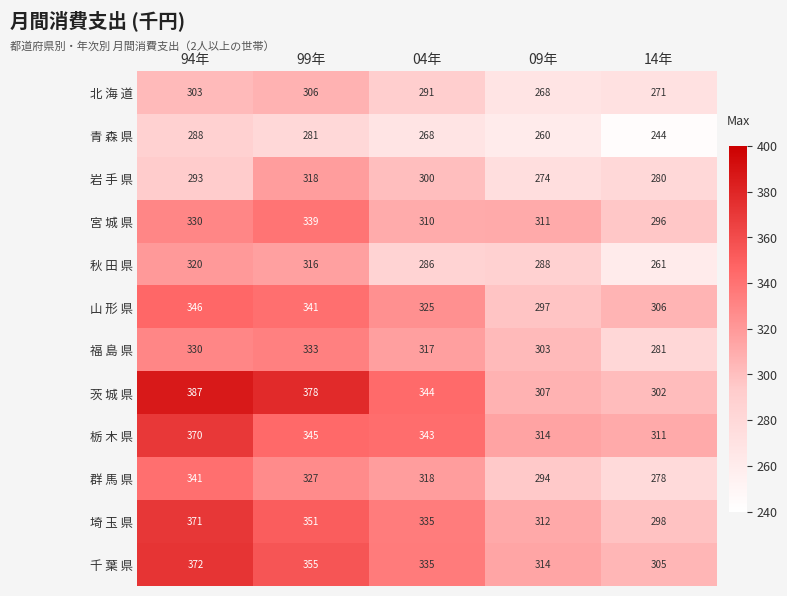

Which category has the lowest value in the 栃 木 県 series?

14年